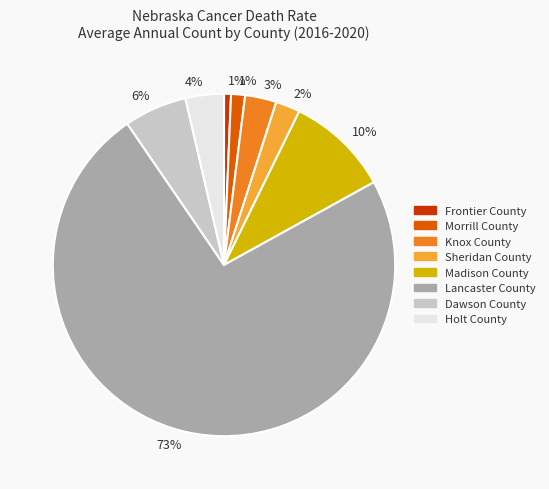

Combined, do Morrill County and Sheridan County account for over 50%?

No